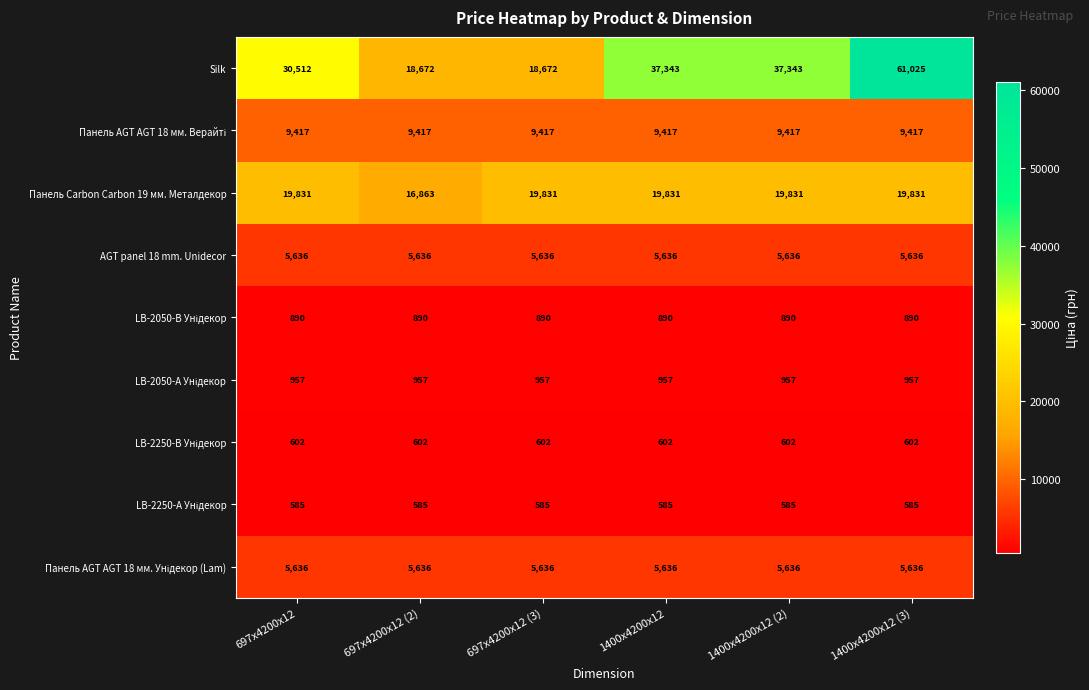

The Панель Carbon Carbon 19 мм. Металдекор series shows 19831 at 697x4200x12 (3). True or false?

True